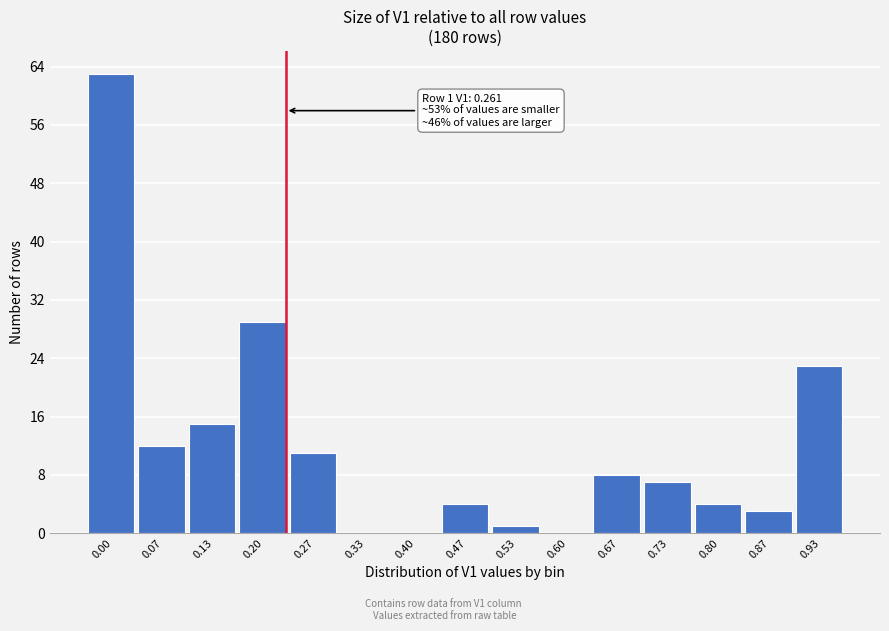

Reading right to left, extract all data points from this chart.

0.93=23	0.87=3	0.80=4	0.73=7	0.67=8	0.60=0	0.53=1	0.47=4	0.40=0	0.33=0	0.27=11	0.20=29	0.13=15	0.07=12	0.00=63